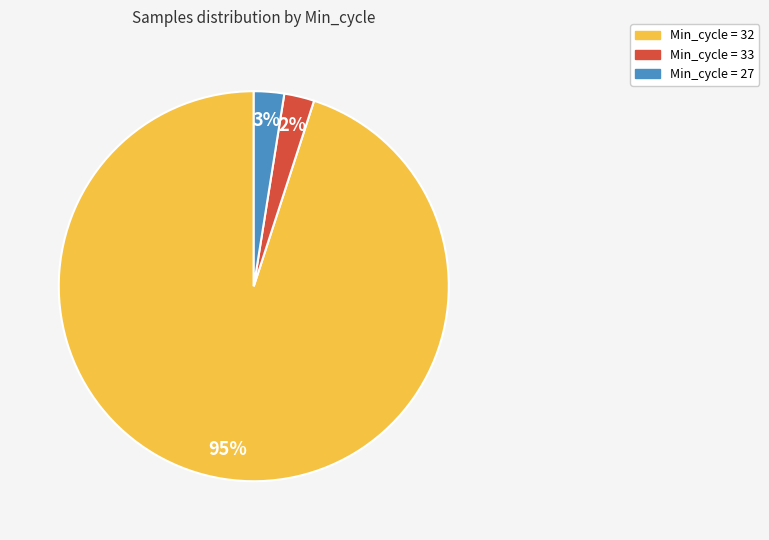

Is it true that Min_cycle = 32 is 89% of the pie?

False